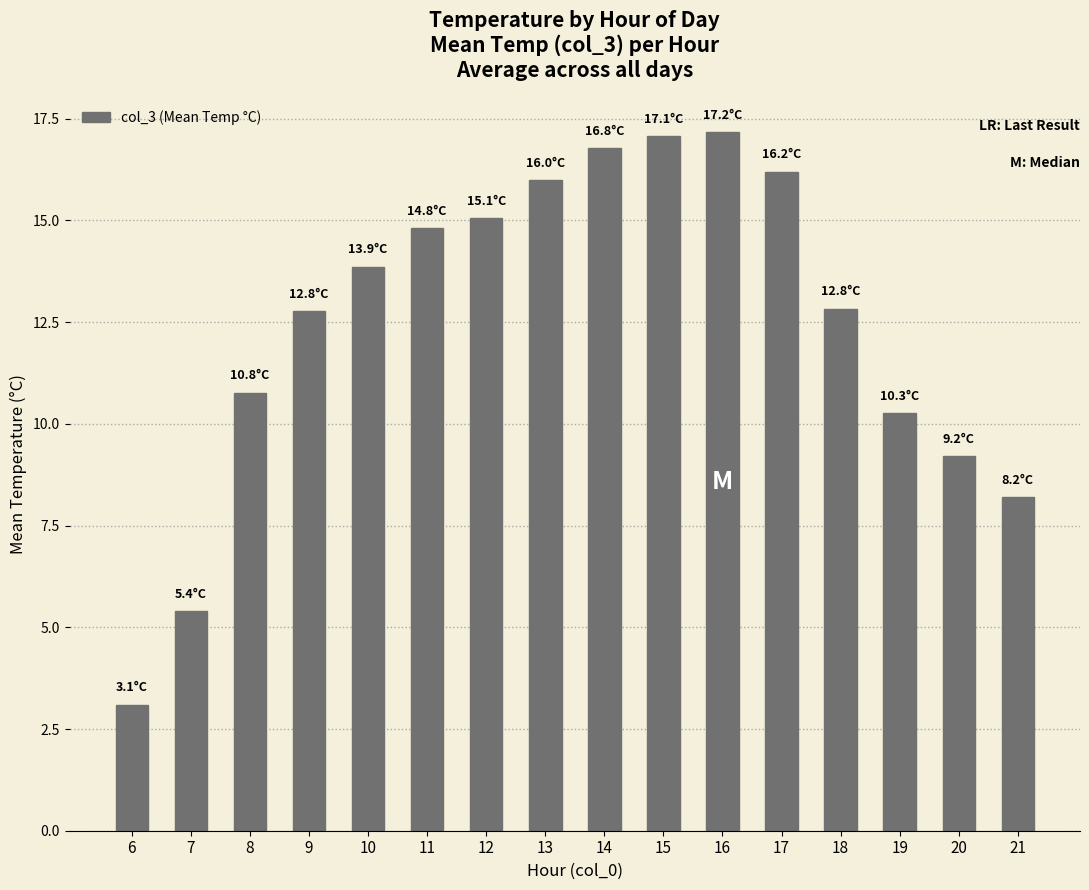

The chart shows a value of 26.7 at 17. True or false?

False